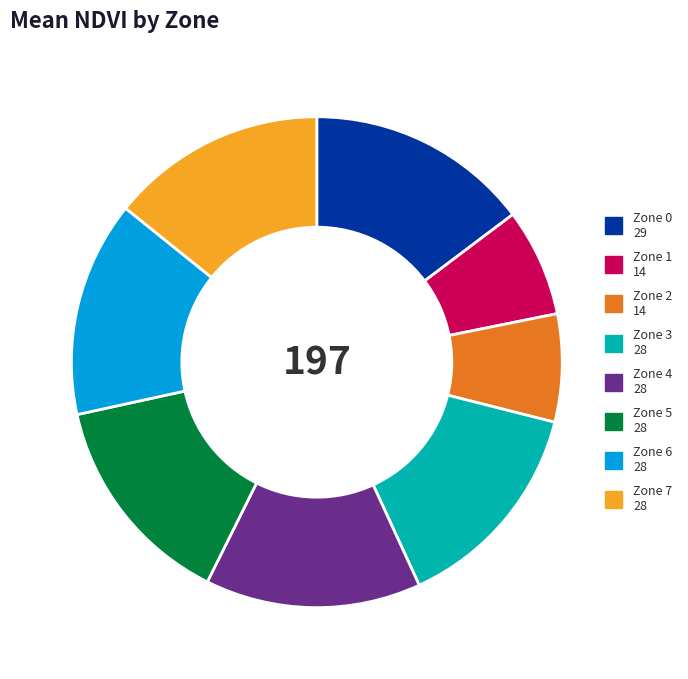

The Zone 0 29 slice represents 22% of the pie. True or false?

False